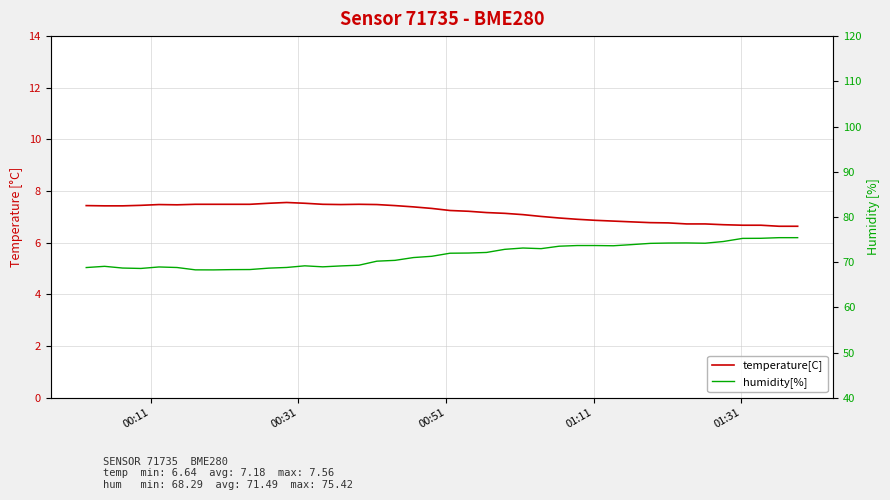

What is the minimum value shown in the chart?

6.6